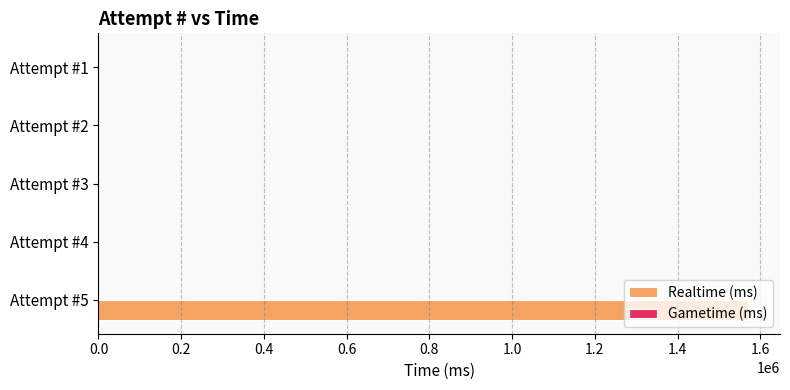

The value at Attempt #1 is 0. True or false?

True